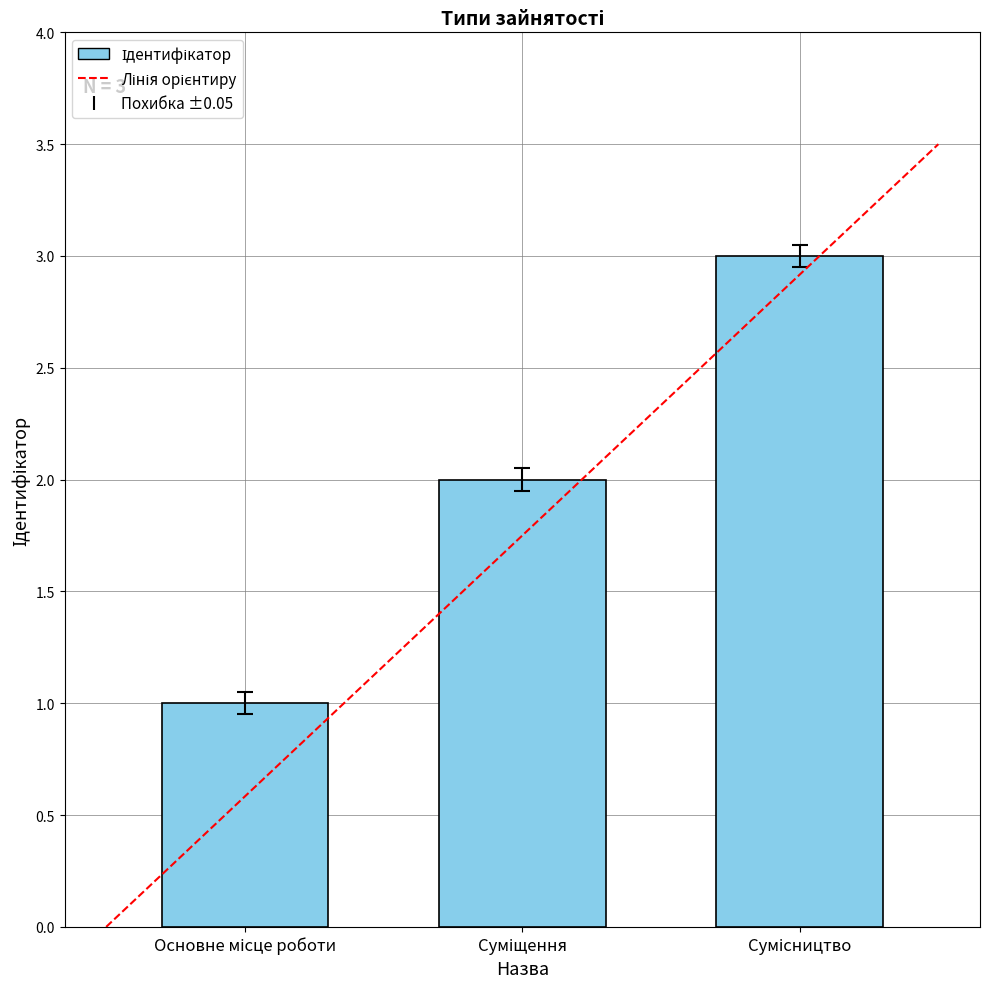

What is the sum of all values?

6